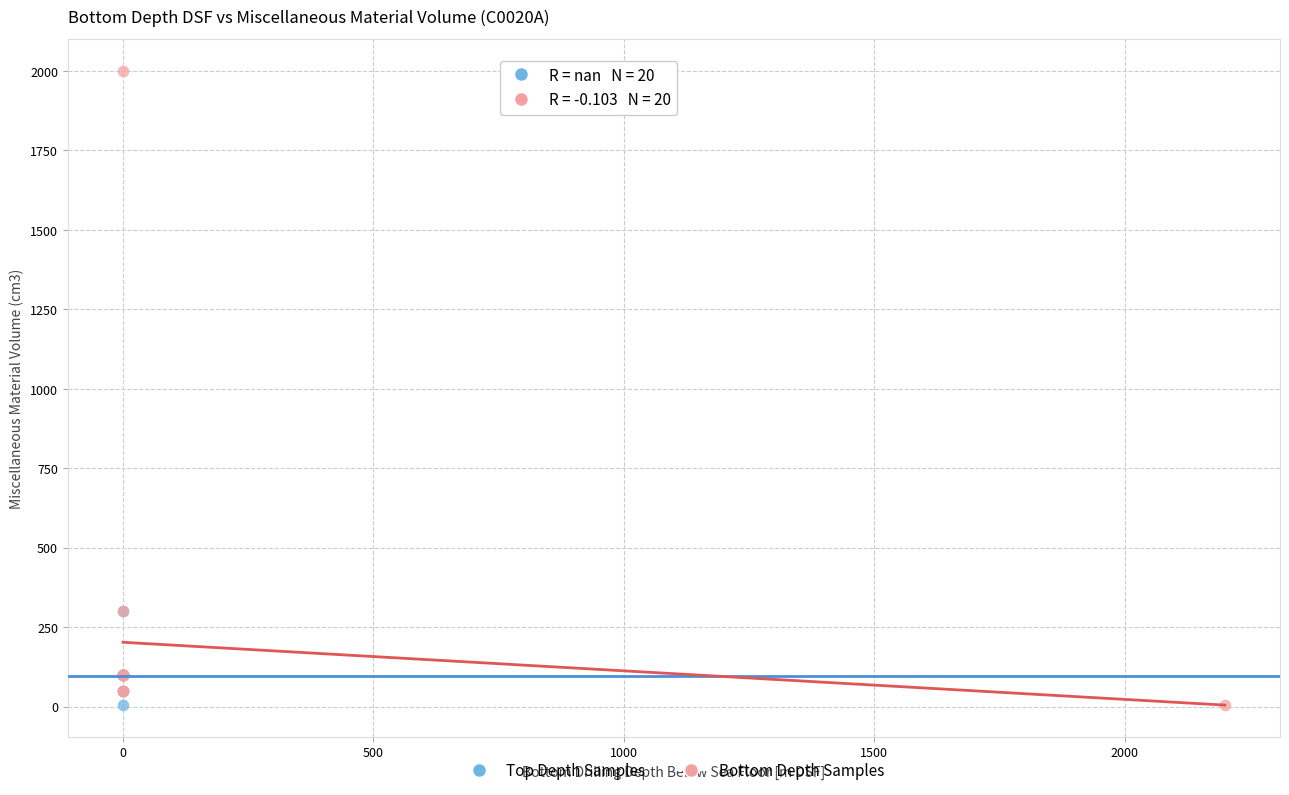

Which series has the widest spread of Y values?

Bottom Depth Samples